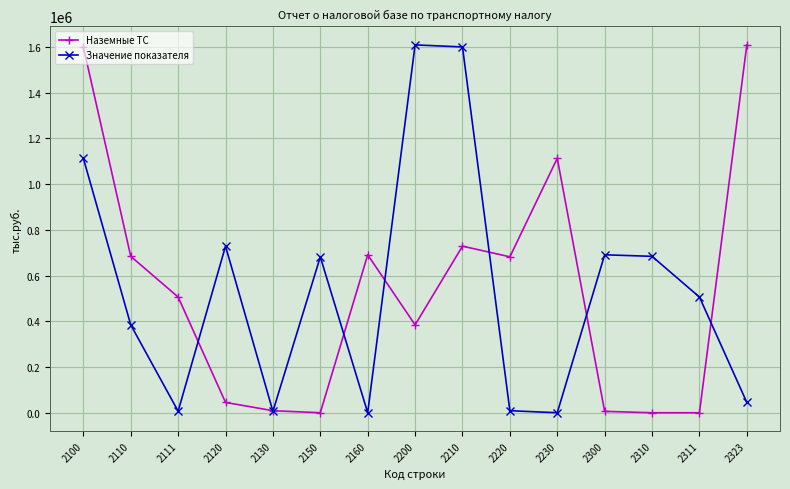

What are all the series names shown in the legend?

Наземные ТС, Значение показателя